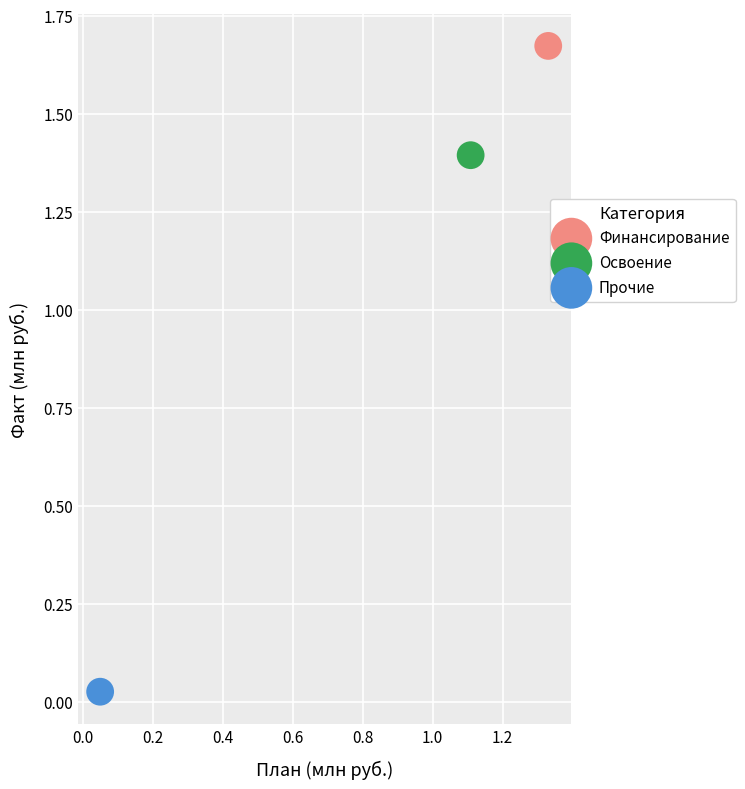

What are all the series names shown in the legend?

Финансирование, Освоение, Прочие